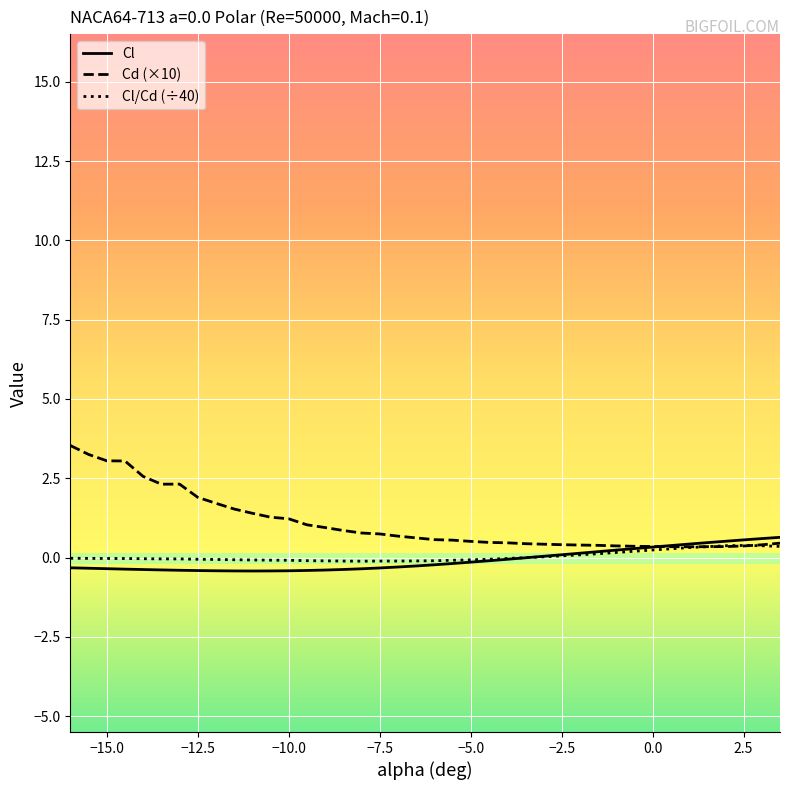

Which series has the largest total across all categories?

Cd (×10)